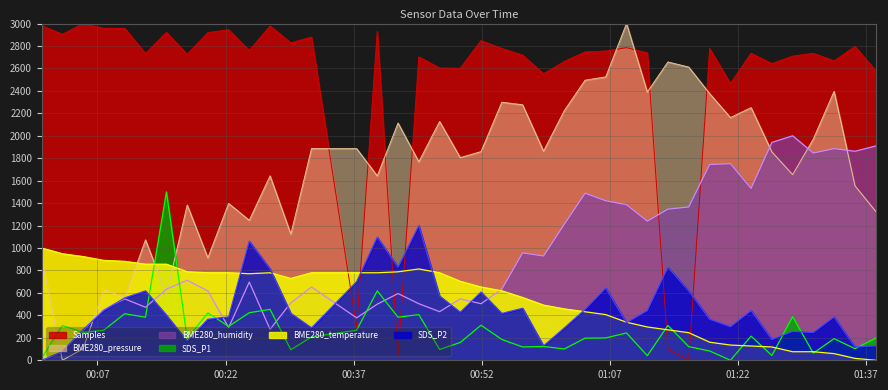

What value does the BME280_pressure series have at 2022/04/06 01:11:23?

2390.3